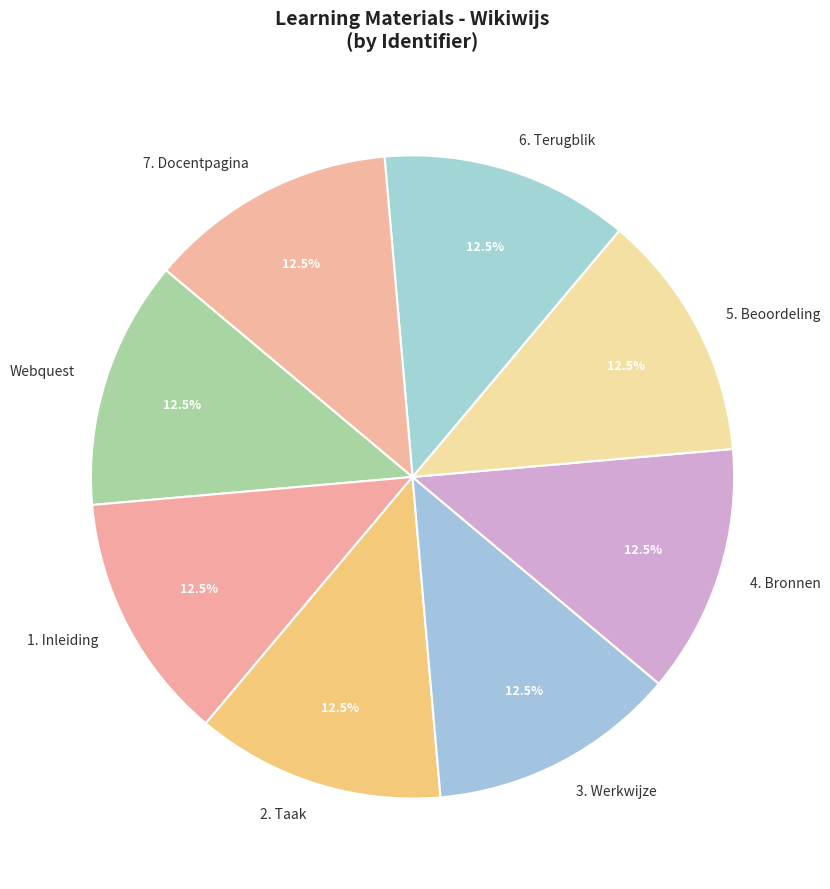

Count the number of slices in the pie.

8